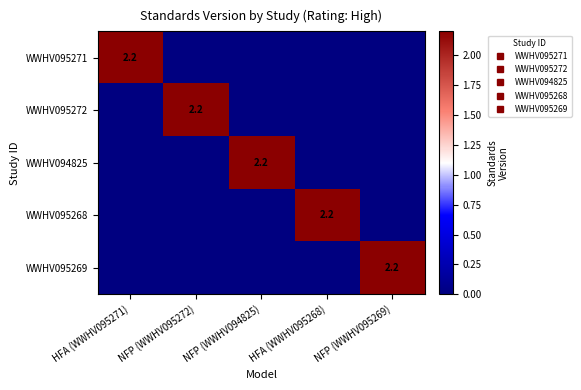

At which category is the sum across all series the highest?

HFA (WWHV095271)